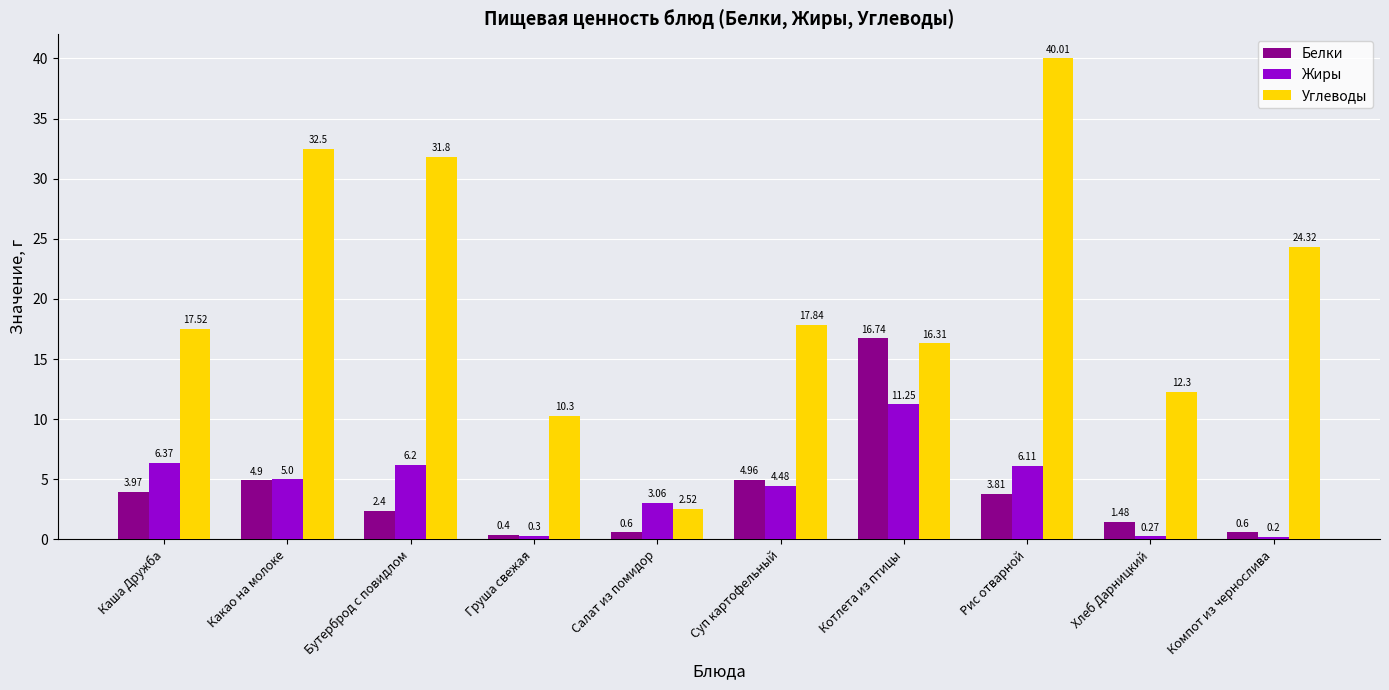

The value of Углеводы at Какао на молоке is 32.5. True or false?

True